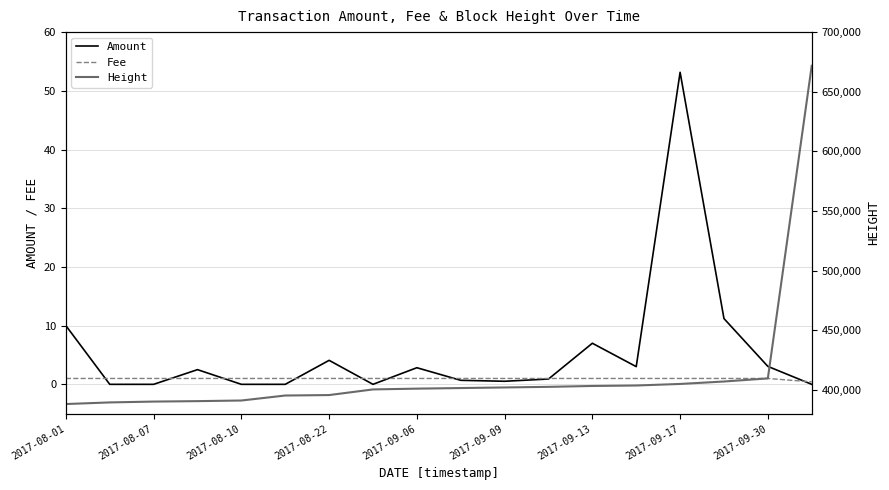

True or false: Height and Fee intersect in this chart.

False